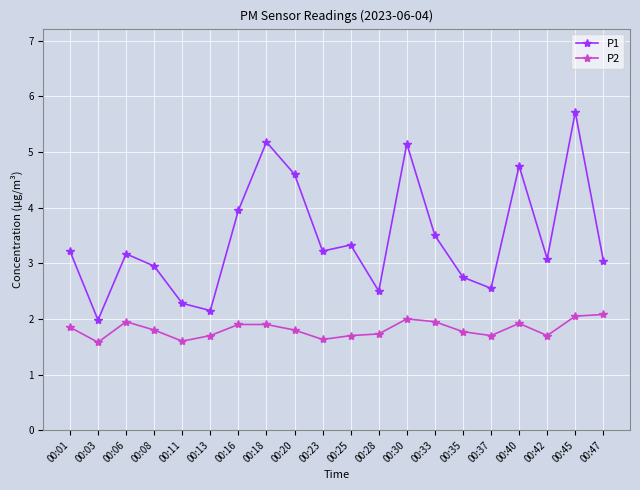

What is the total value across all series at 00:18?

7.1